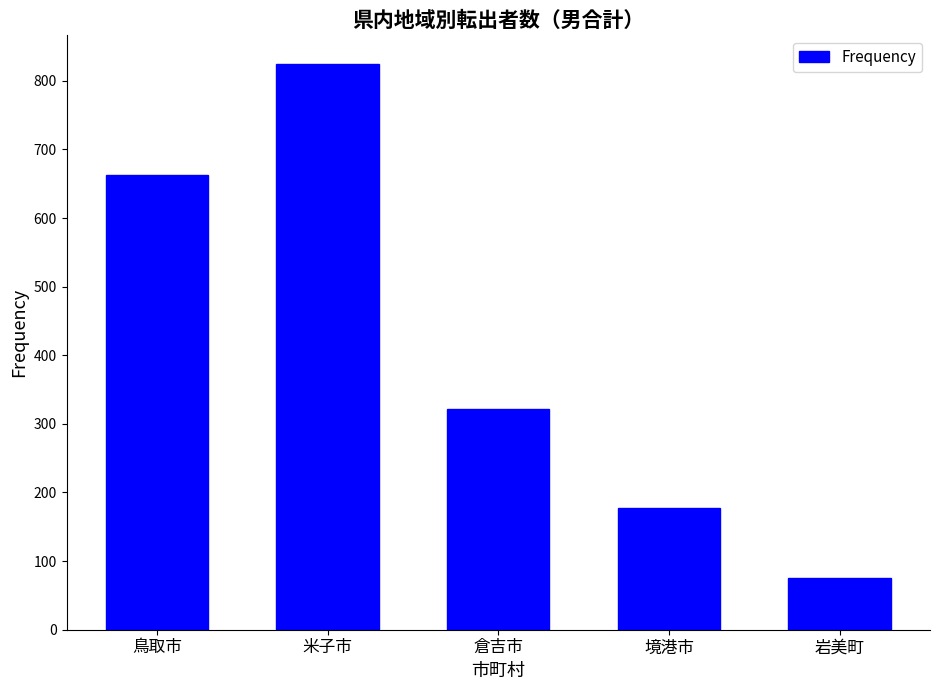

What is the ratio of the value at 岩美町 to the value at 境港市?

0.4